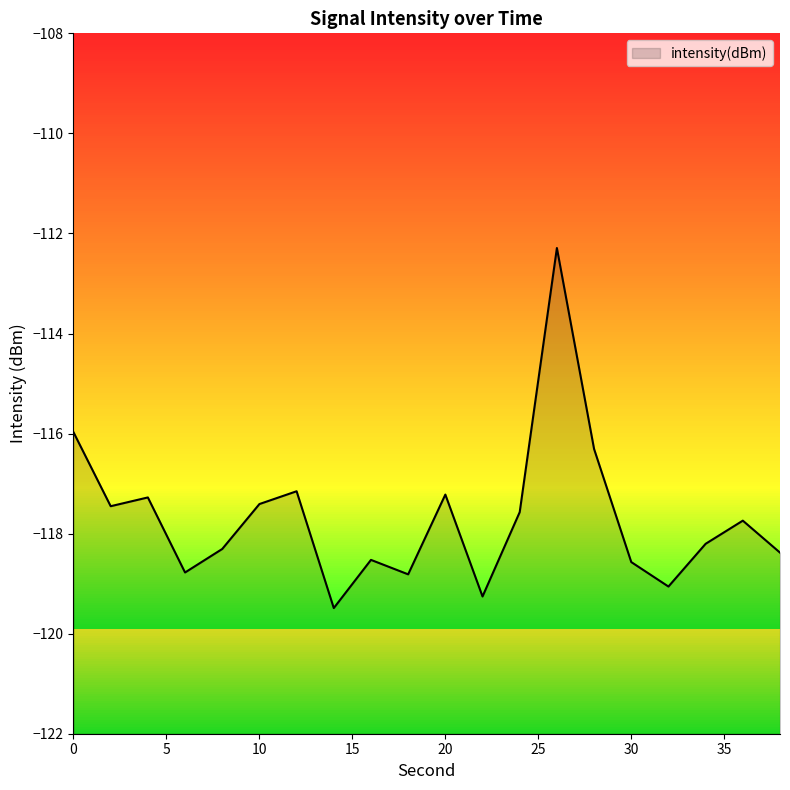

What is the average value?

-117.7